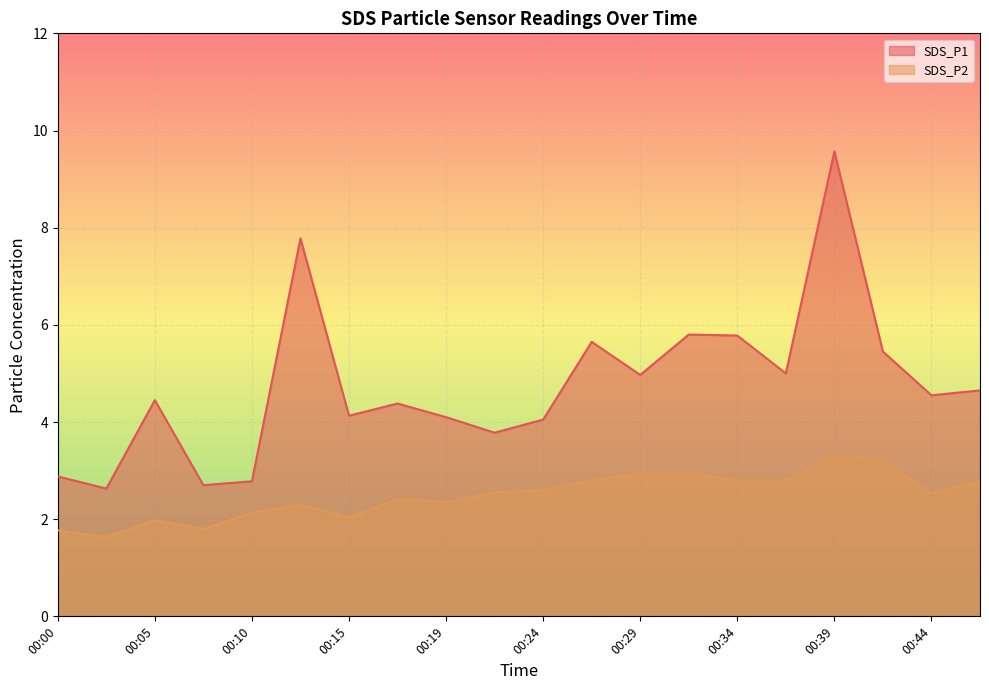

At which category does SDS_P1 reach its first local valley?

00:02